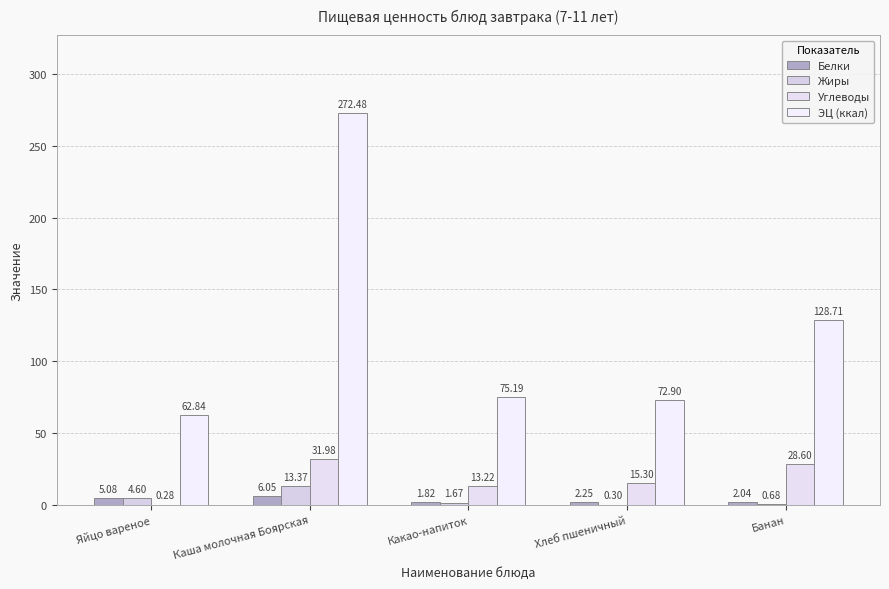

Are the bars horizontal?

No